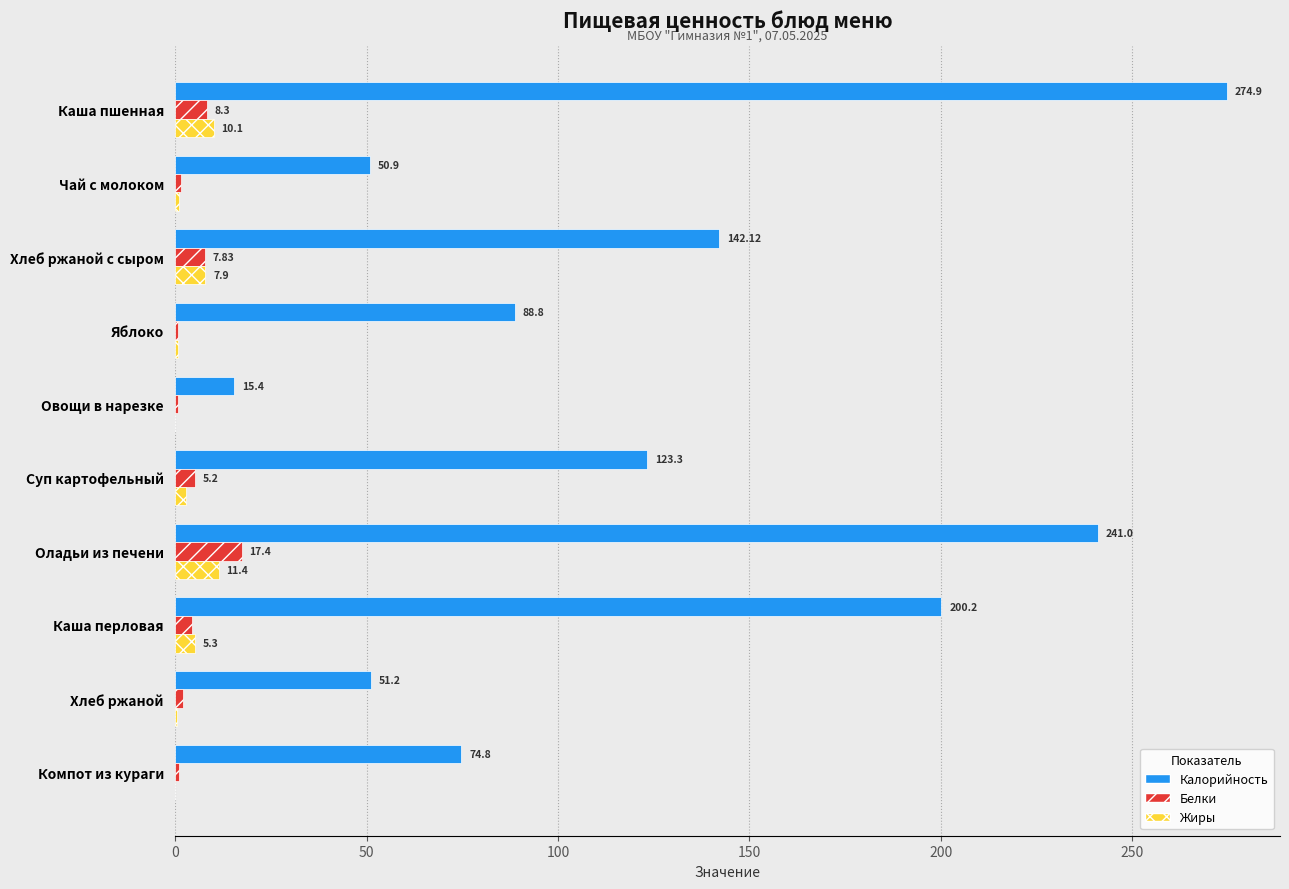

At which category is the sum across all series the highest?

Каша пшенная